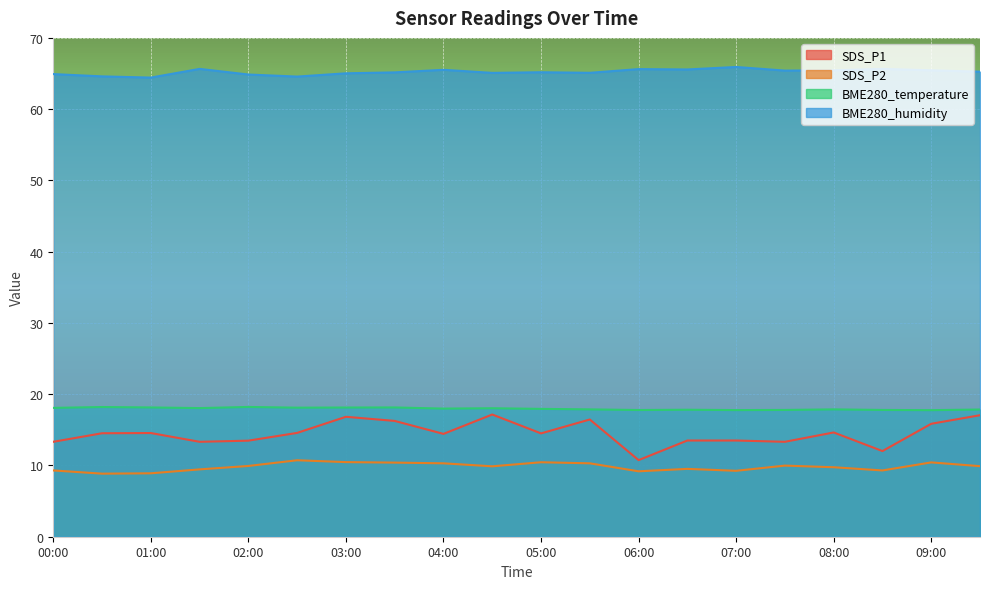

Rank the series by their maximum value, from highest to lowest.

BME280_humidity, BME280_temperature, SDS_P1, SDS_P2